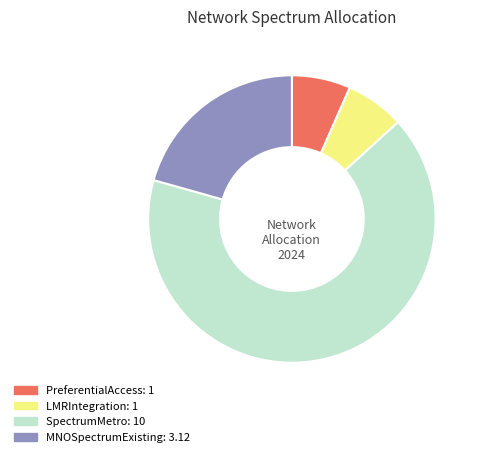

Is SpectrumMetro the majority of the pie?

Yes